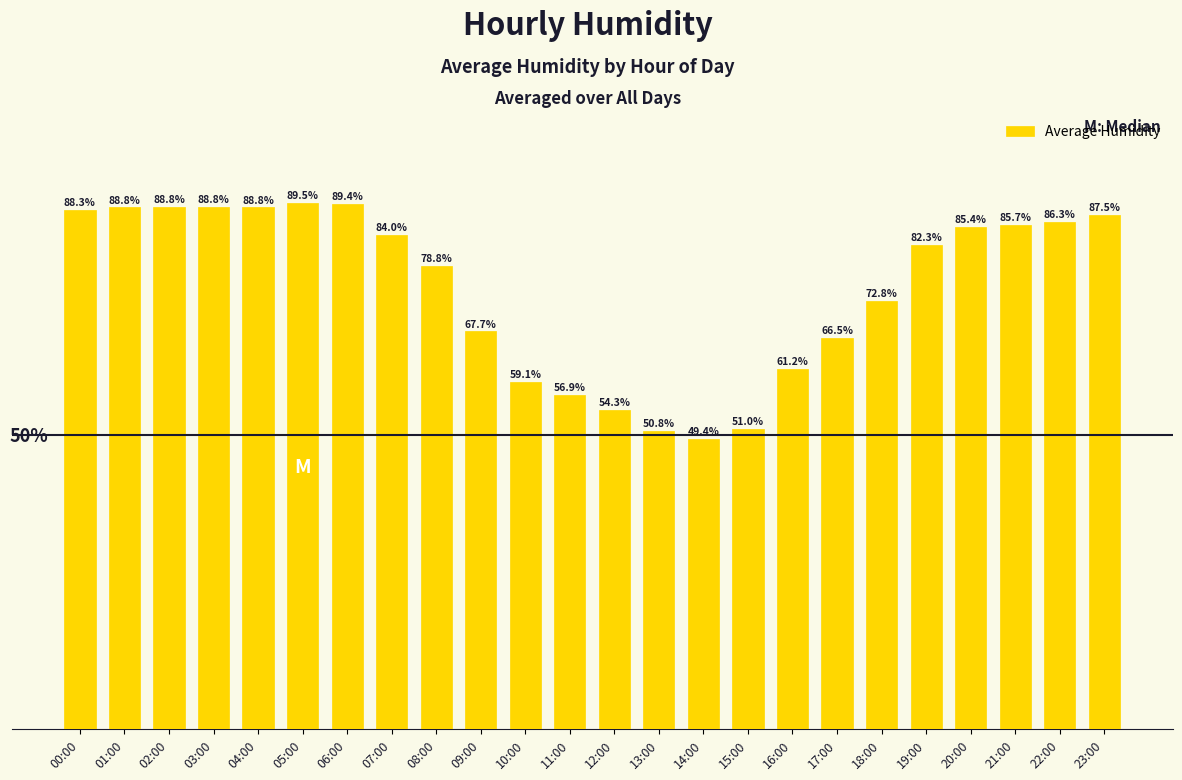

Which label corresponds to the largest value in the chart?

05:00